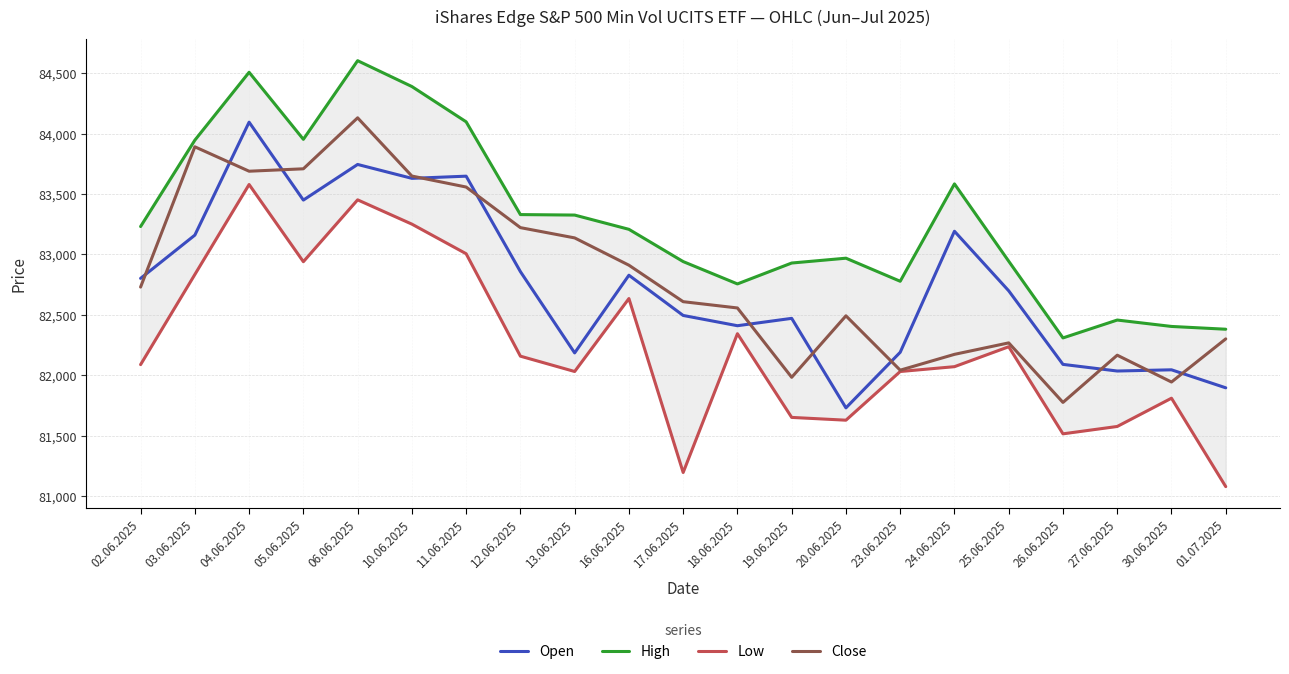

Which category has the highest value across all series?

06.06.2025